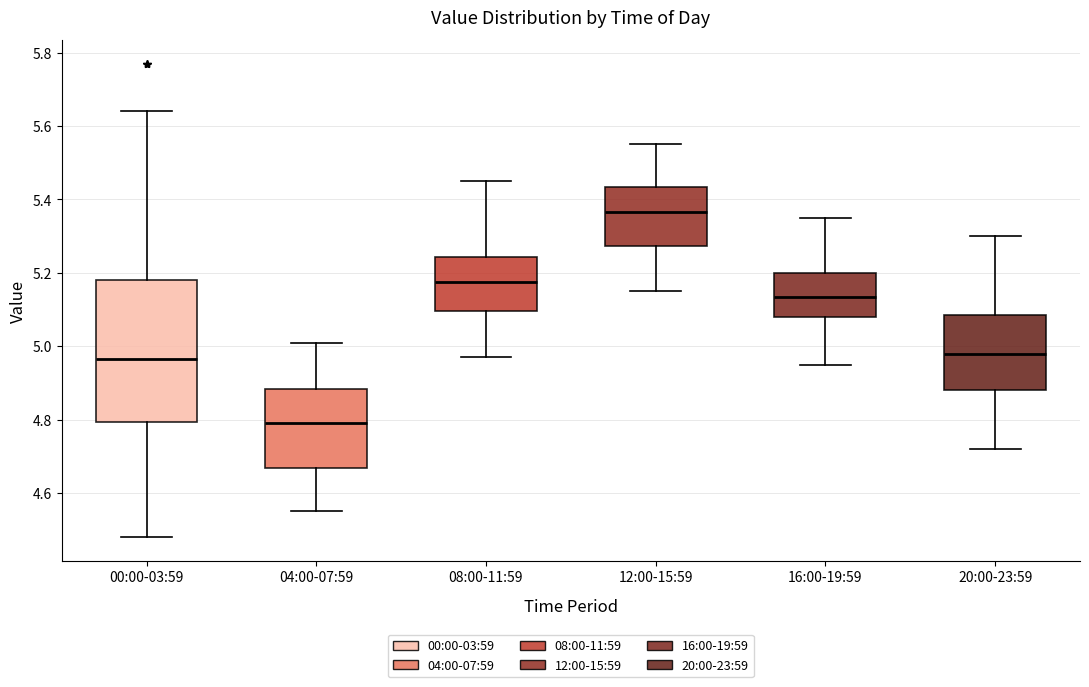

Where is the upper edge of the box for 04:00-07:59 on the y-axis? The values are not printed on the chart, so give them approximately, as read against the axis.

4.88